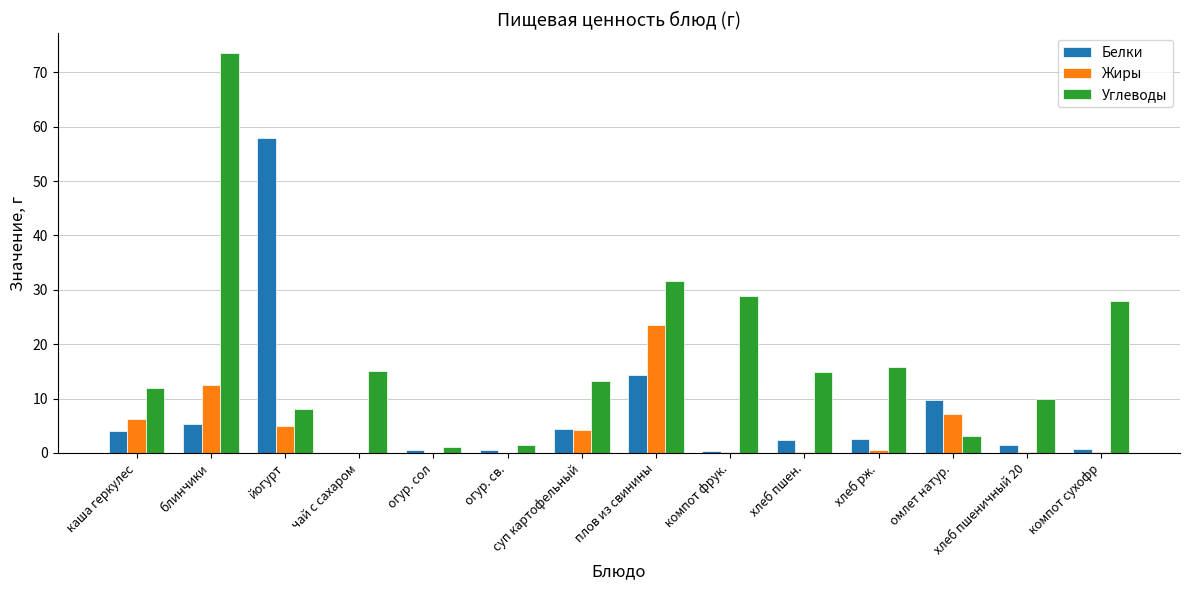

The value of Углеводы at чай с сахаром is 7.2. True or false?

False